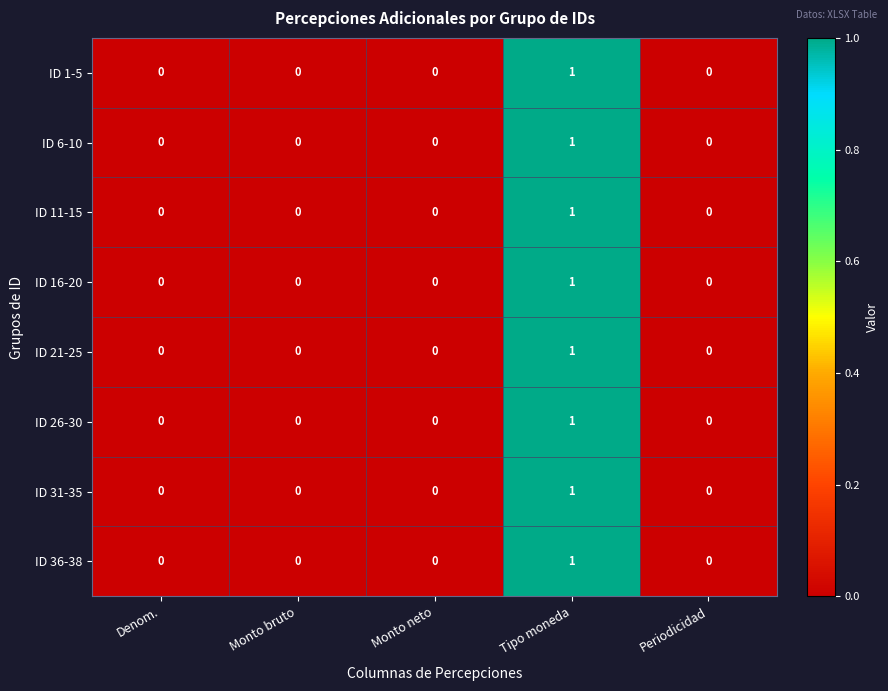

Count the ID 31-35 values in the range 0 to 1.

5